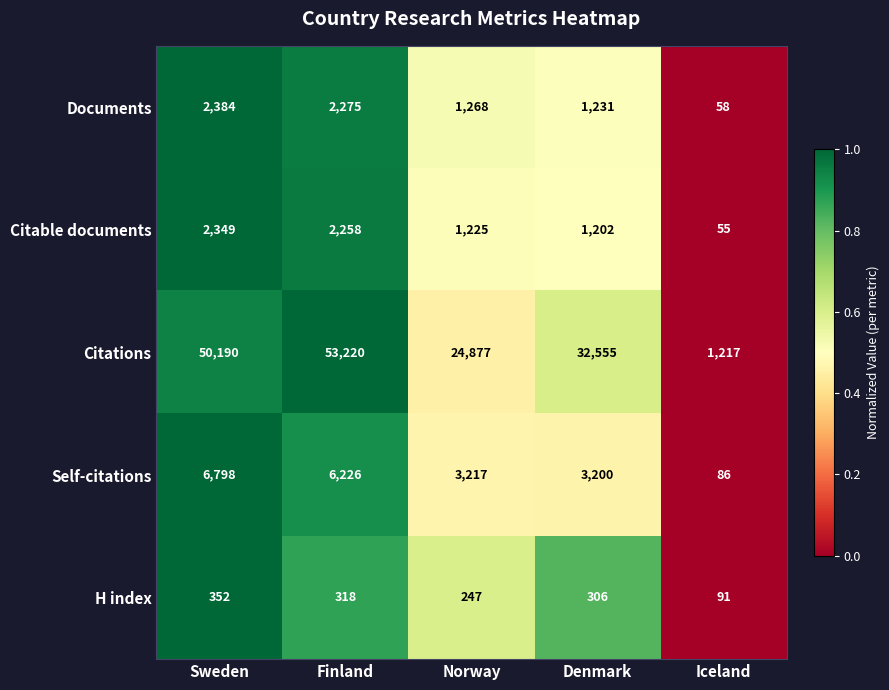

What is the difference between the second highest and minimum values in the Citable documents series?

2203